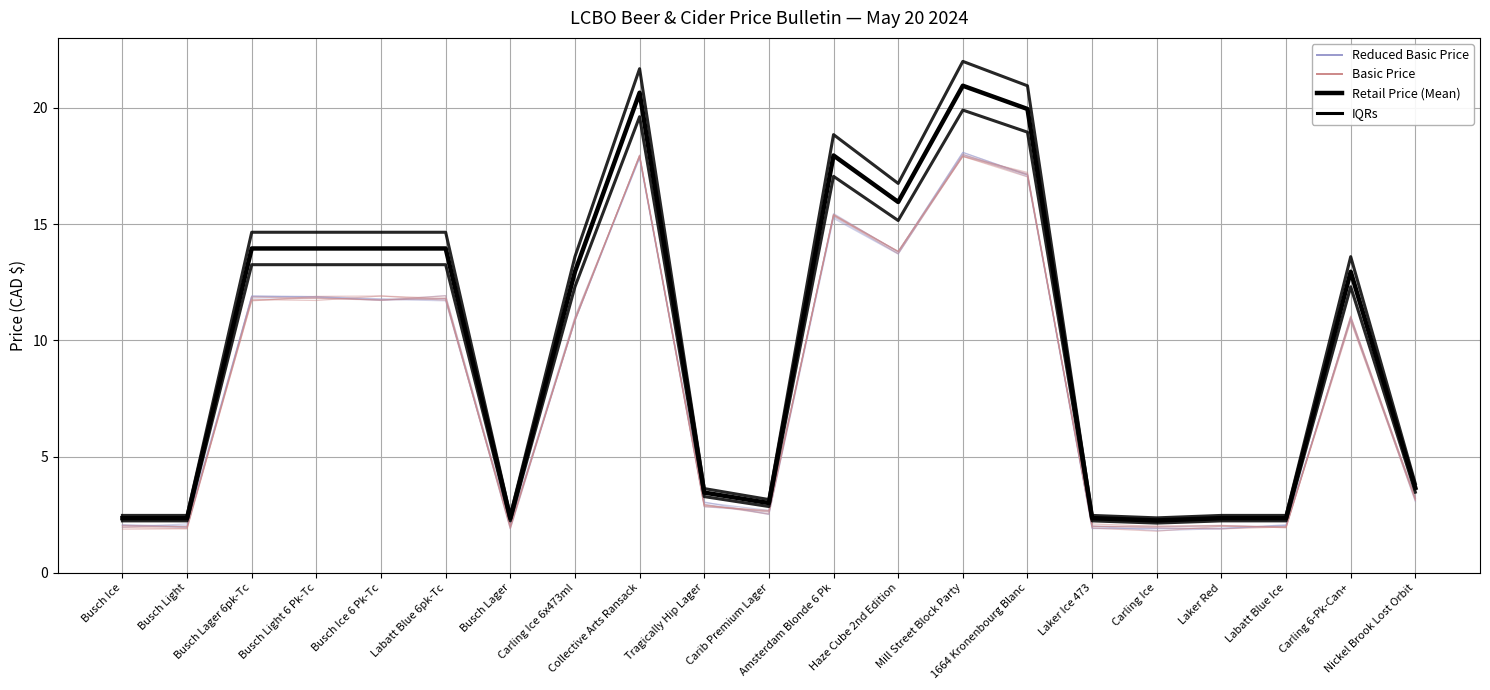

What is the sum of the Basic Price values at Carling Ice 6x473ml and Collective Arts Ransack?

28.9